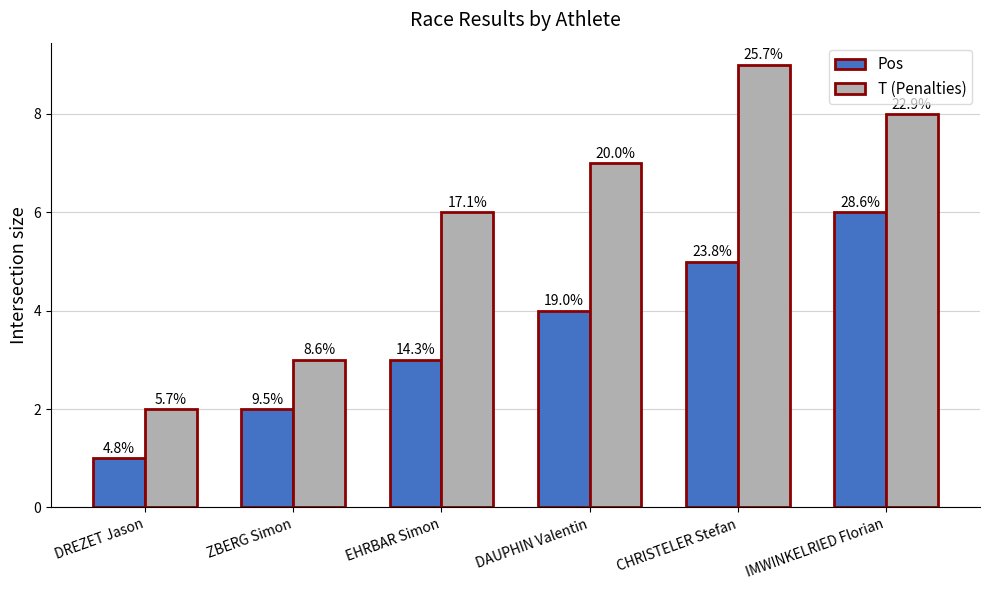

How many bars are there in total?

12